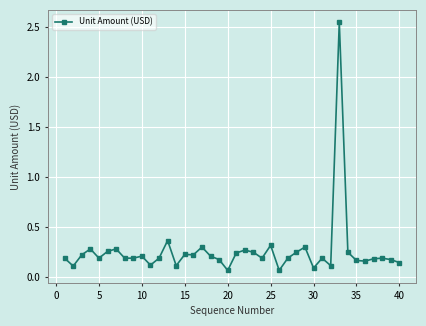

What is the sum of all values?

10.5